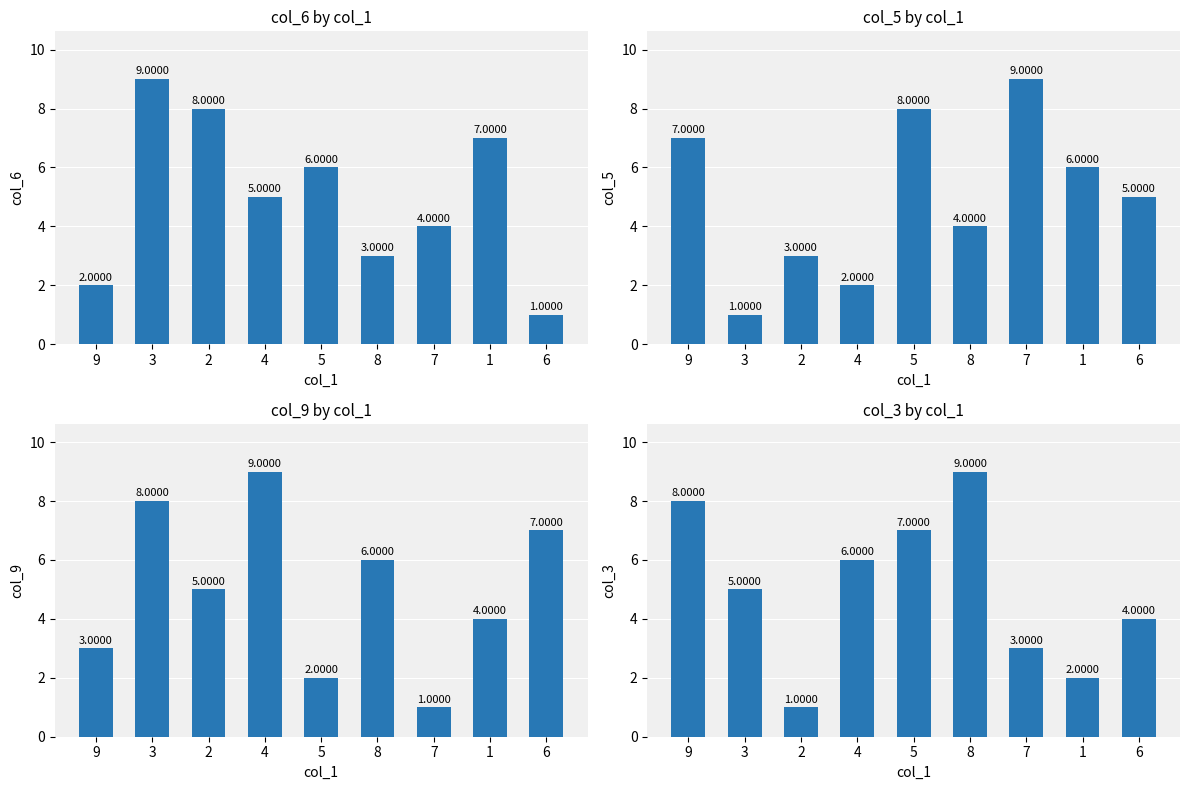

Reading right to left, what are all the values shown in this chart?

col_6: 1	7	4	3	6	5	8	9	2
col_5: 5	6	9	4	8	2	3	1	7
col_9: 7	4	1	6	2	9	5	8	3
col_3: 4	2	3	9	7	6	1	5	8